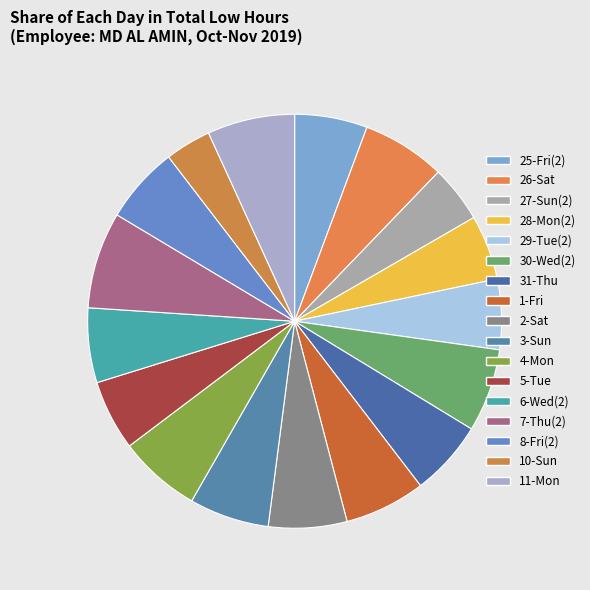

Is there a majority slice in this chart?

No